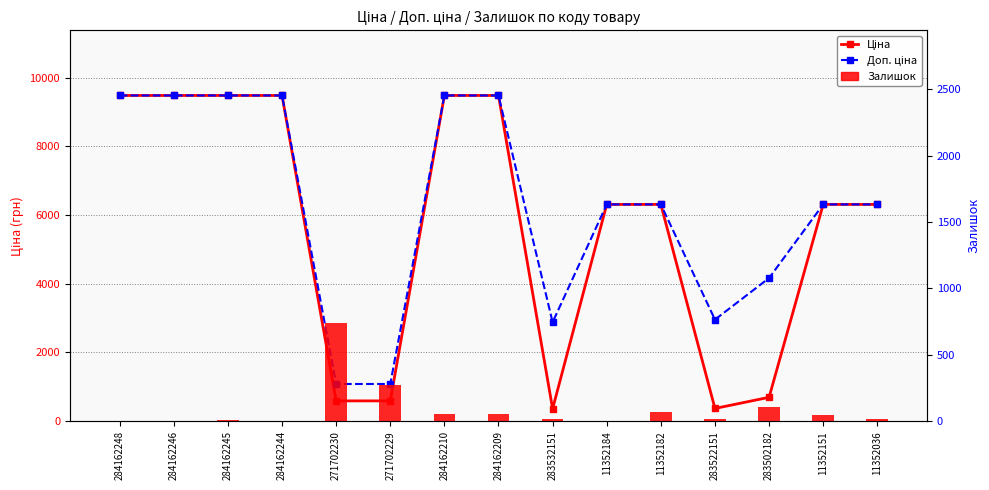

What are all the series names shown in the legend?

Ціна, Доп. ціна, Залишок